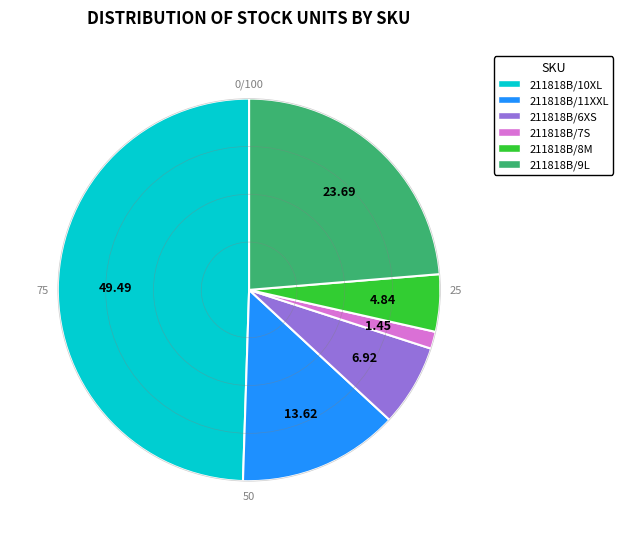

Combined, do 211818B/6XS and 211818B/9L account for over 50%?

No